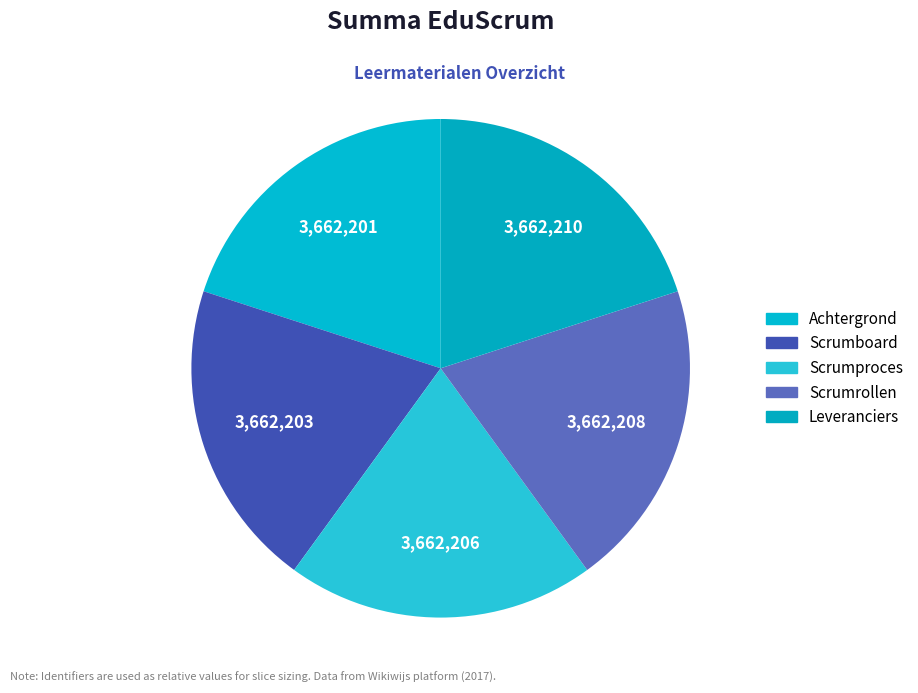

Is it true that Scrumrollen is 10% of the pie?

False